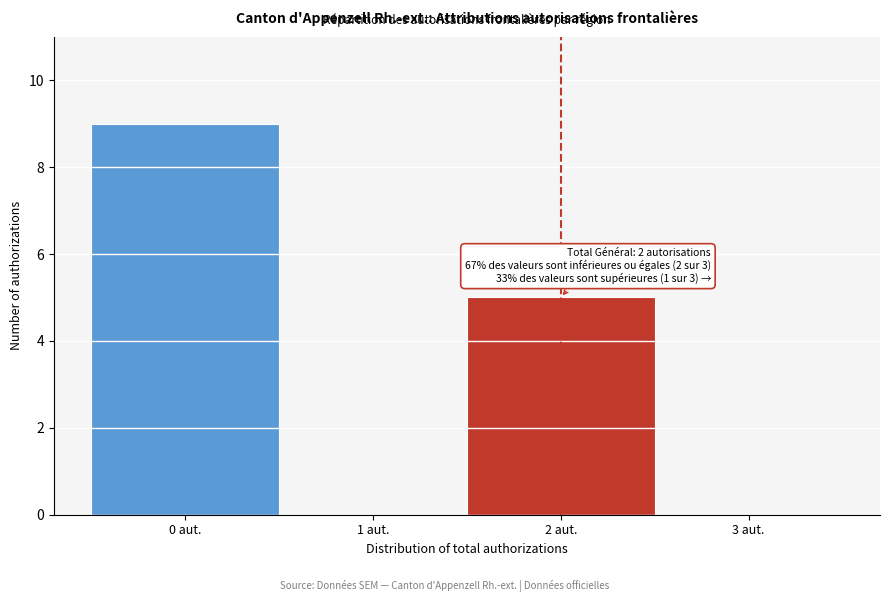

Which range on the x-axis has the tallest bar?

-0.5 to 0.5